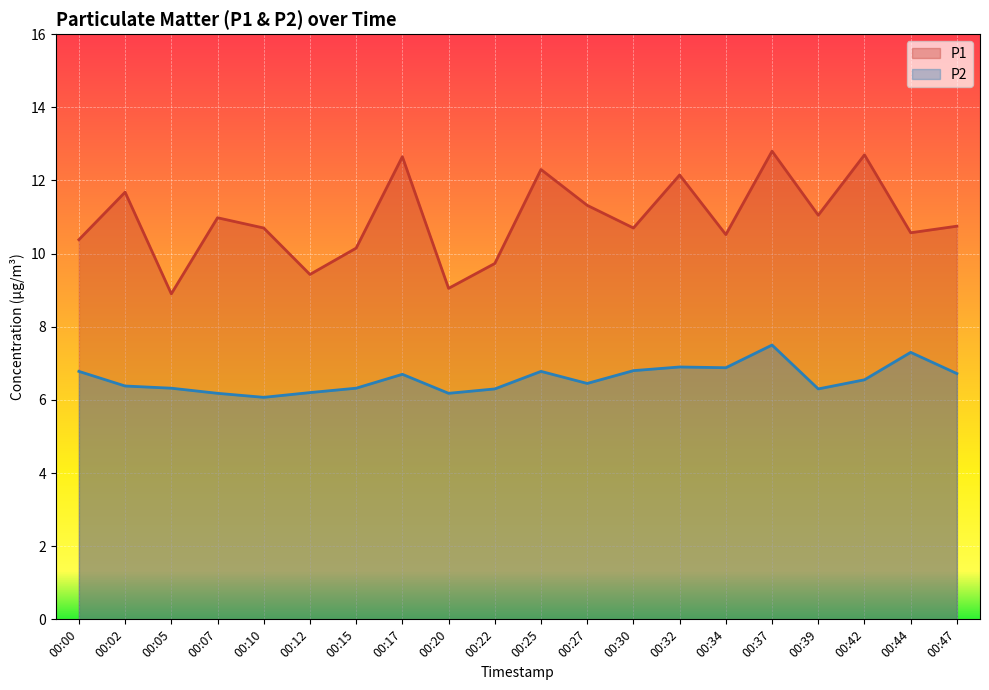

List the series in order of their overall mean, lowest first.

P2, P1